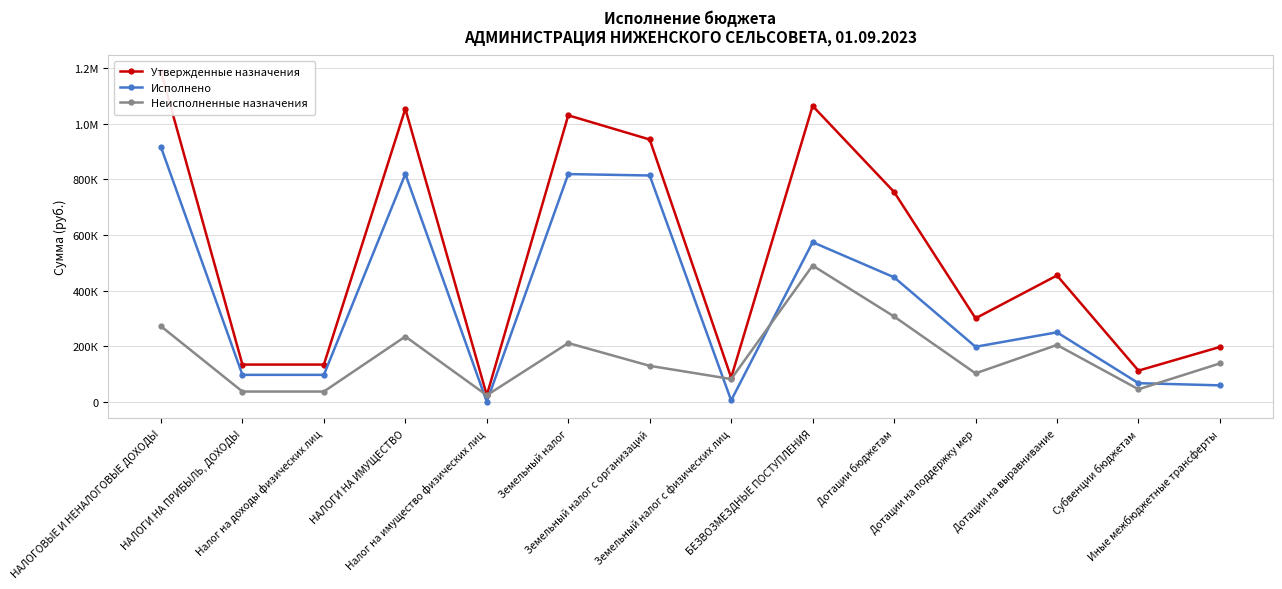

Does the chart have visible grid lines?

Yes